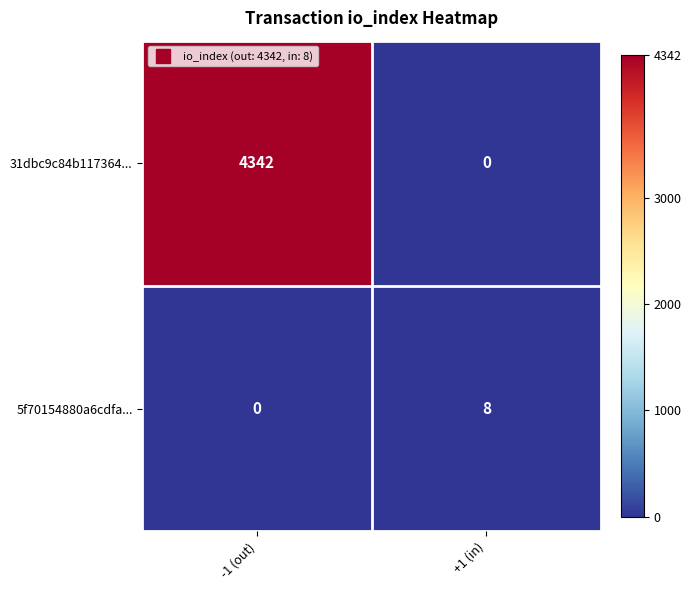

What is the greatest value displayed?

4342